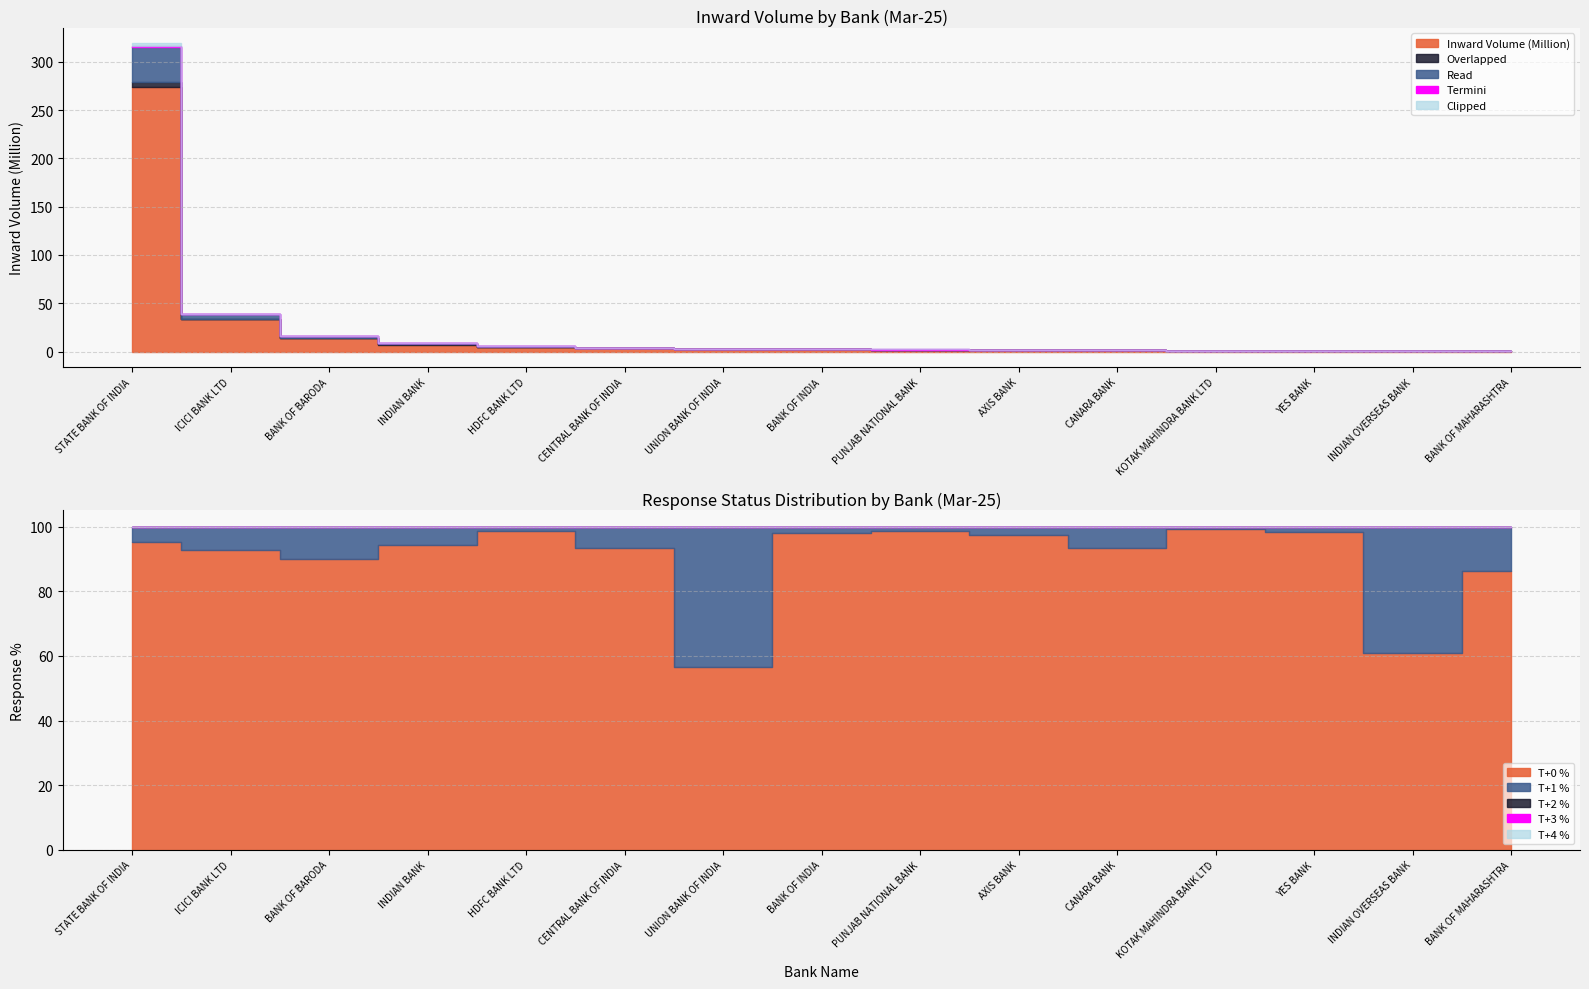

At which category is the sum across all series the highest?

STATE BANK OF INDIA